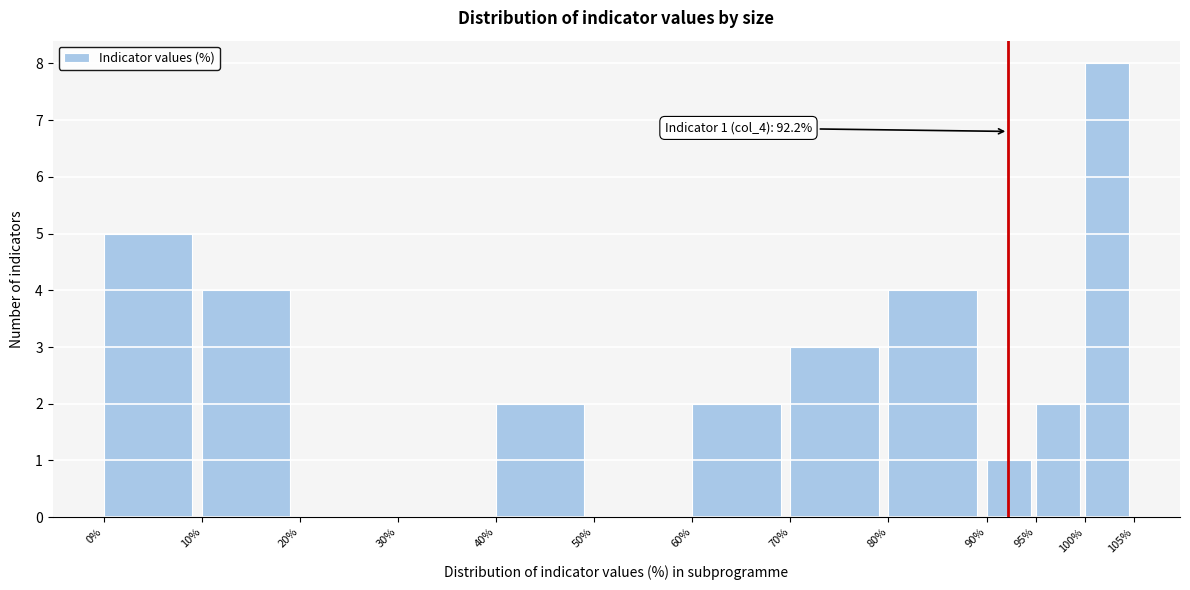

Which range on the x-axis has the tallest bar?

100% to 105%